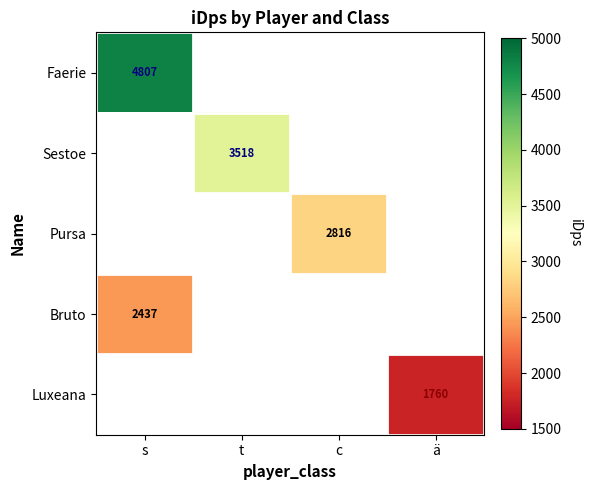

Between c and t, which is larger?

t